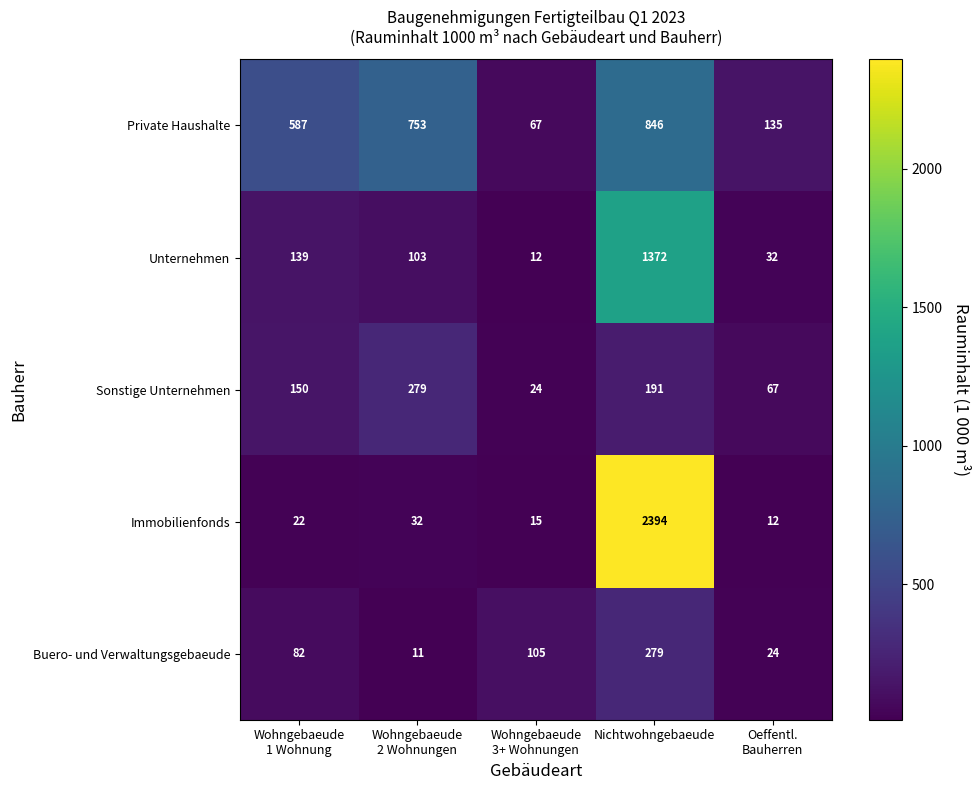

Reading left to right, transcribe all the data shown in this chart.

Private Haushalte: 587	753	67	846	135
Unternehmen: 139	103	12	1372	32
Sonstige Unternehmen: 150	279	24	191	67
Immobilienfonds: 22	32	15	2394	12
Buero- und Verwaltungsgebaeude: 82	11	105	279	24